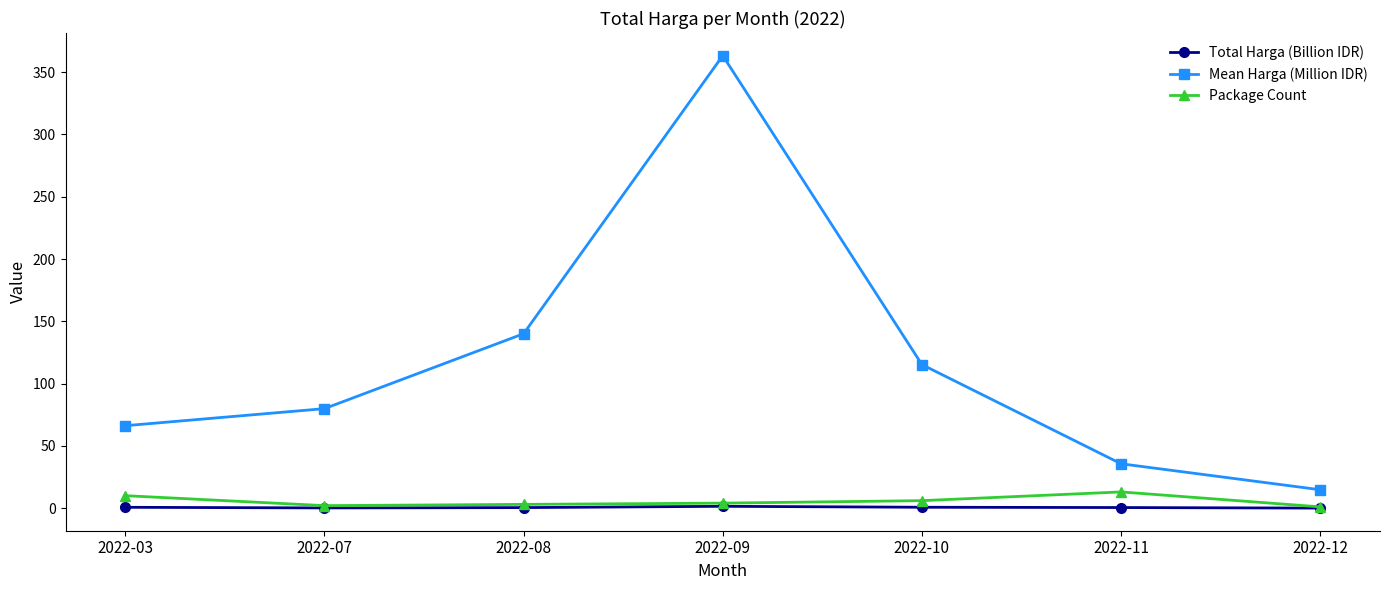

In Mean Harga (Million IDR), how many points are higher than both neighbors (excluding endpoints)?

1